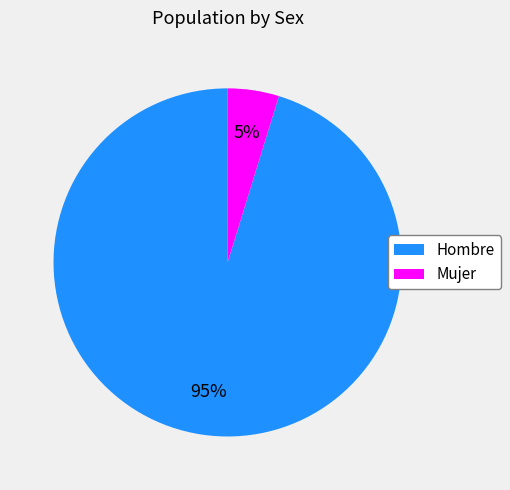

To the nearest percent, what portion does Mujer represent?

5%